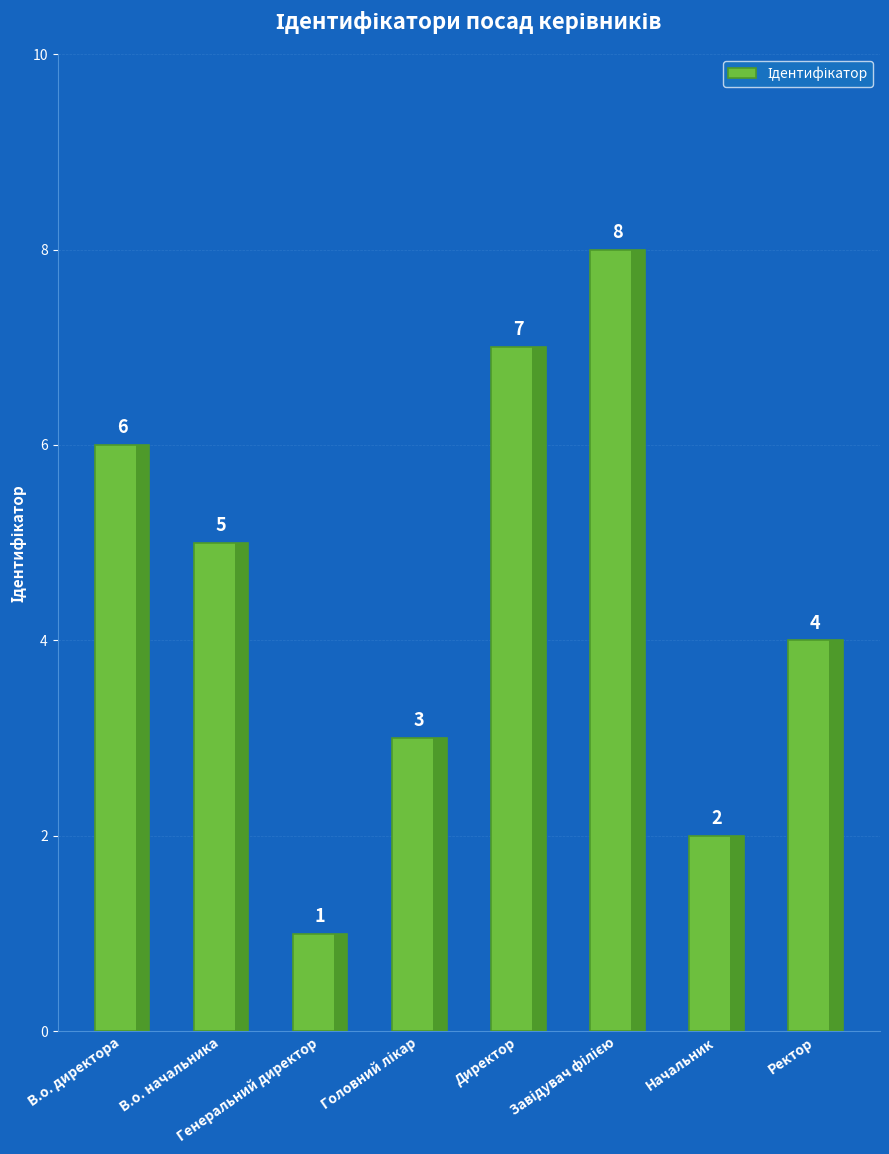

What is the value of the 5th bar from the left?

7